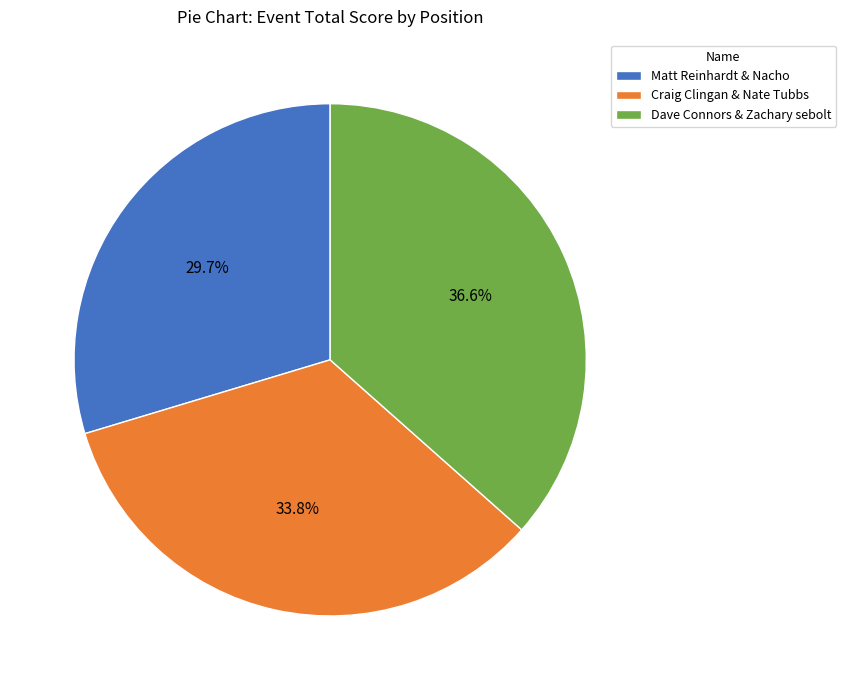

Rank the categories by value from lowest to highest.

Matt Reinhardt & Nacho, Craig Clingan & Nate Tubbs, Dave Connors & Zachary sebolt